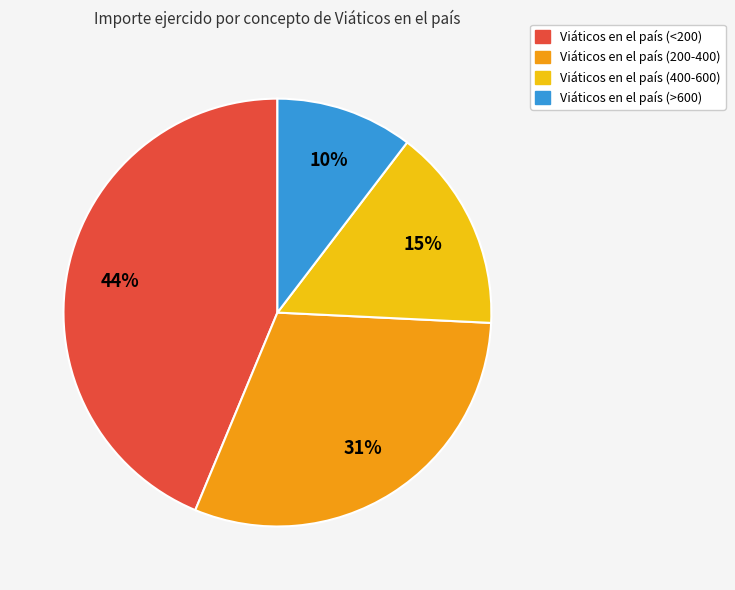

How many slices are in this pie chart?

4